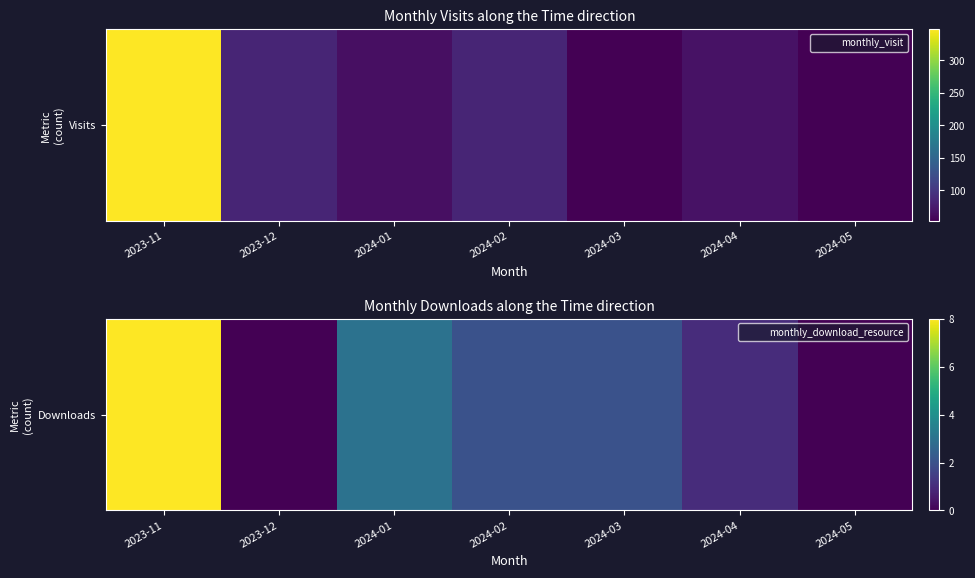

What is the difference between the maximum and second lowest values?

8